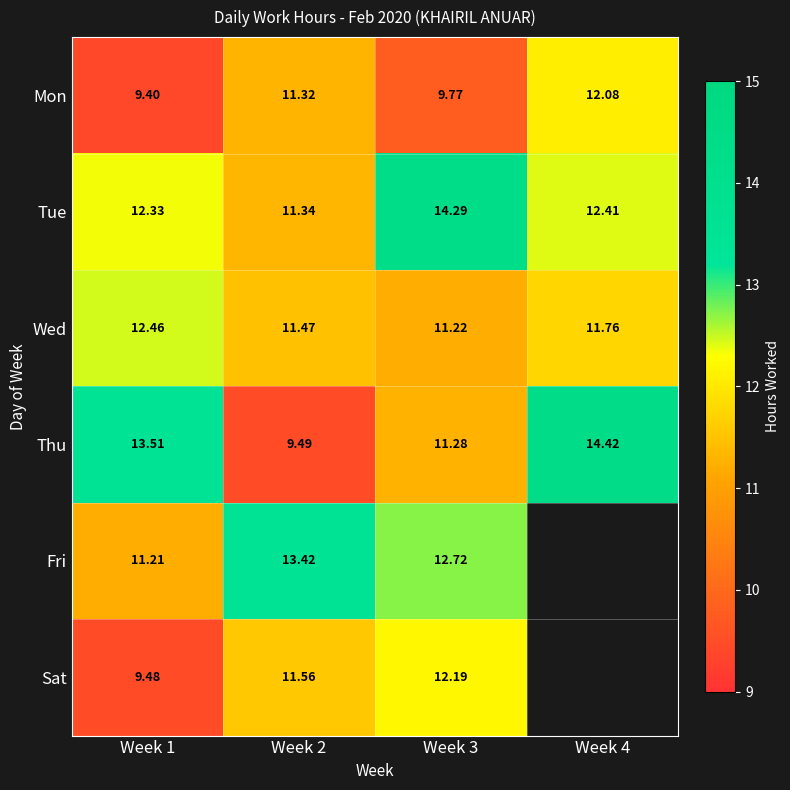

What is the smallest value displayed?

9.4